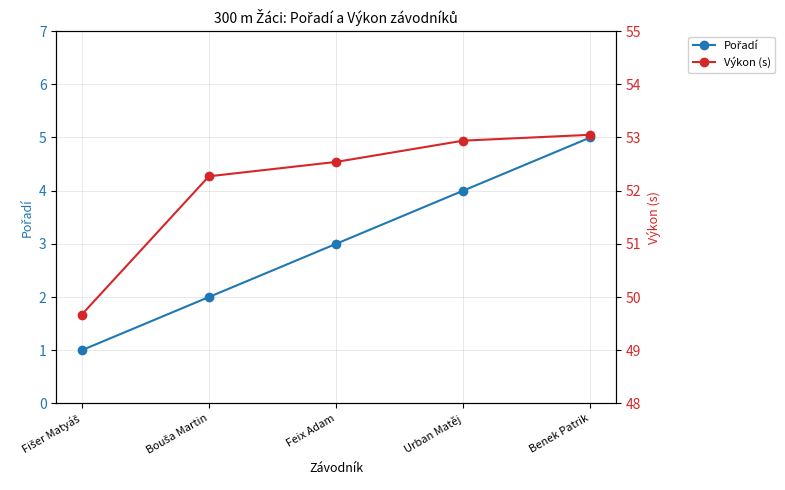

What is the total value across all series at Benek Patrik?

58.0